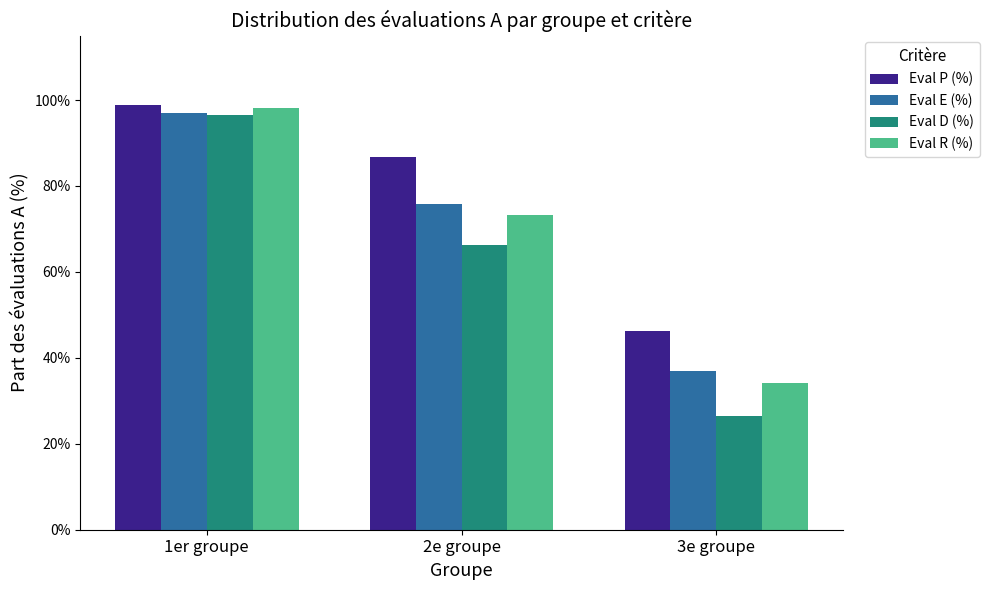

What is the value of the Eval P (%) bar at the 2nd from the left?

0.9